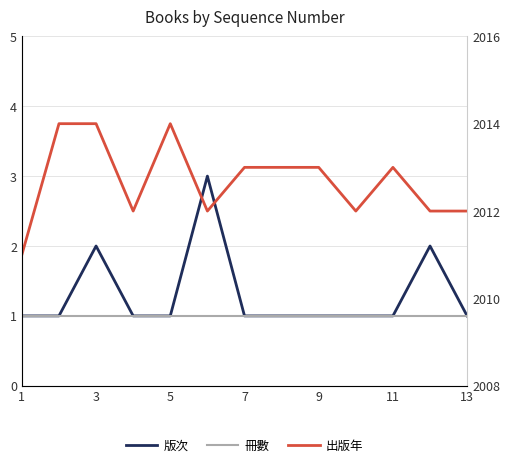

True or false: 版次 and 冊數 cross at least once.

False